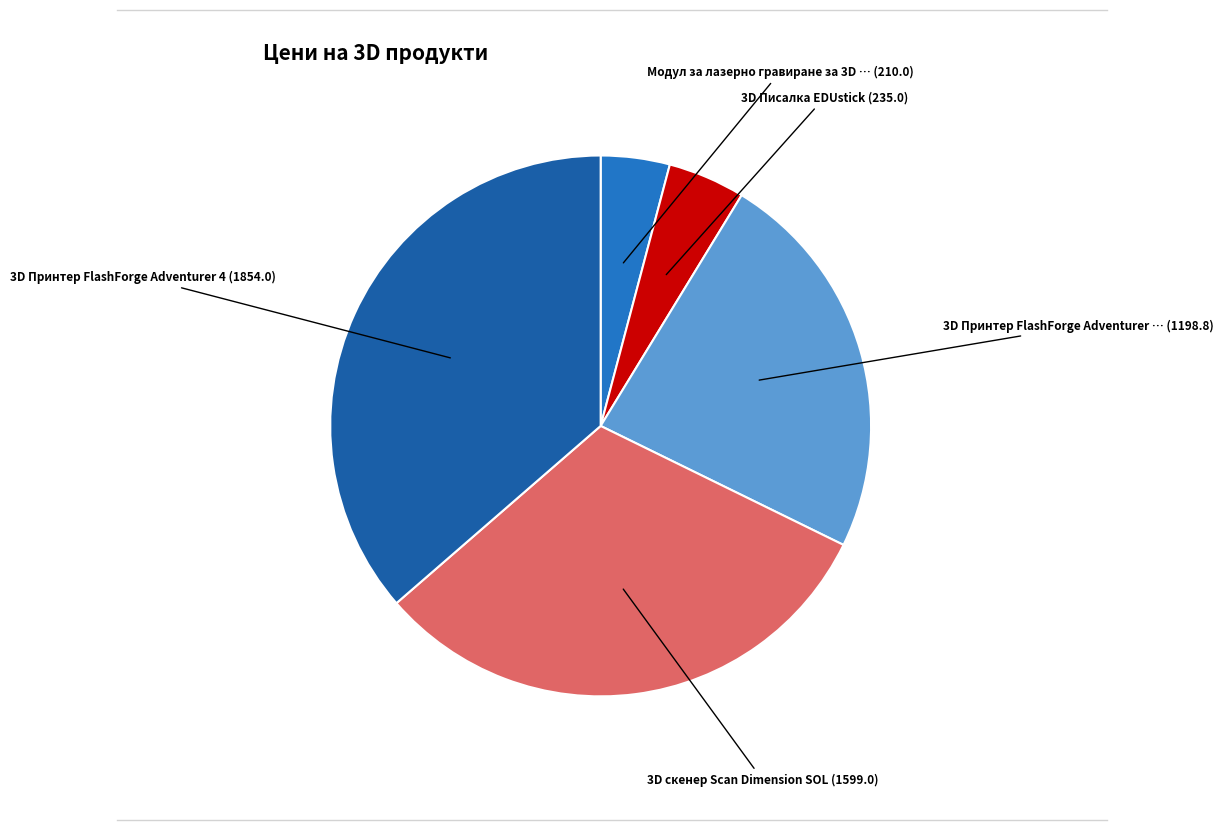

How many segments does this pie chart have?

5